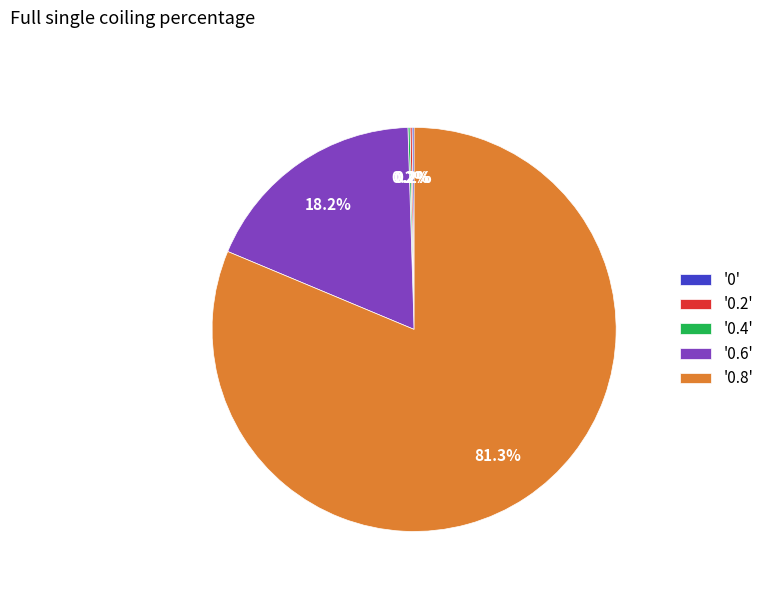

Is there any slice that represents more than half of the pie?

Yes